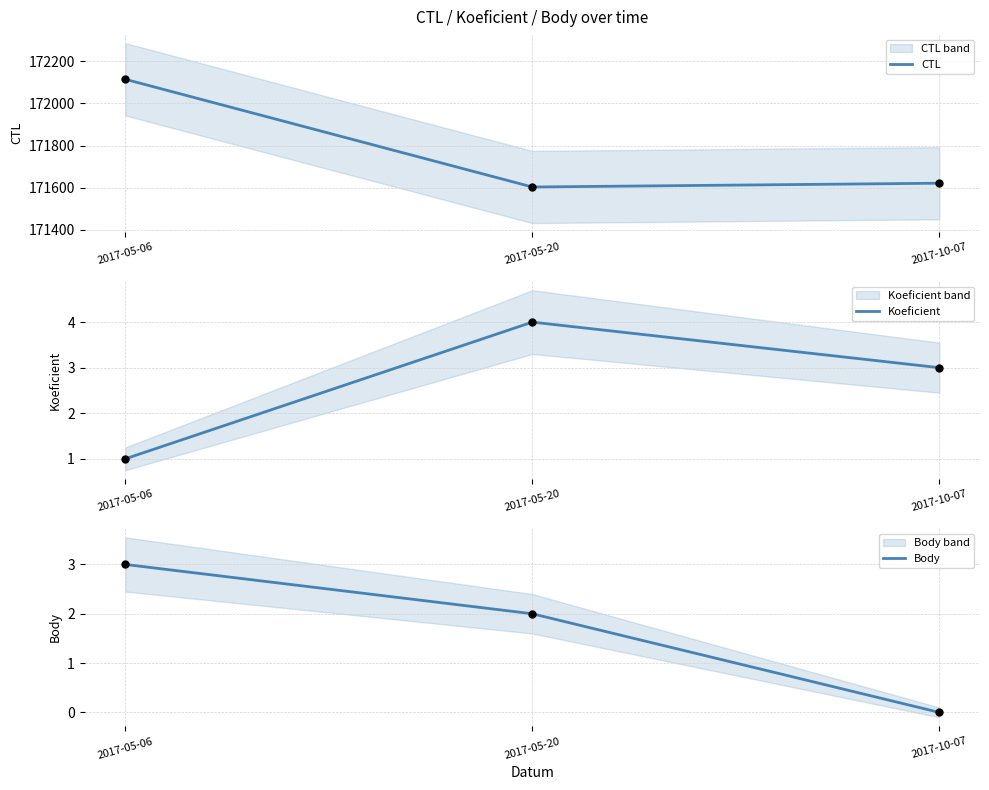

At which category is the sum across all series the highest?

2017-05-06